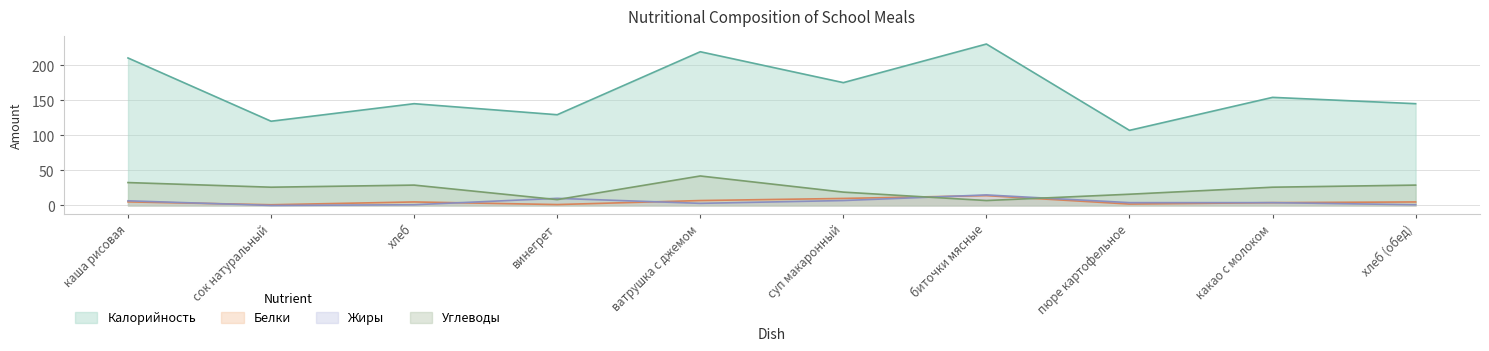

What is the sum of the Белки values at хлеб (обед) and хлеб?

10.0